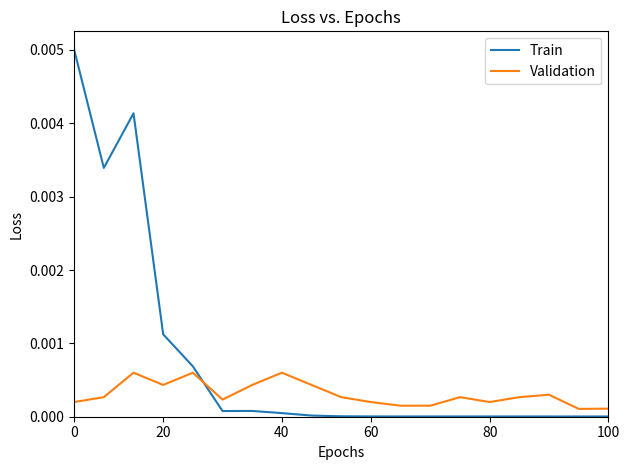

Which series has the largest total across all categories?

Train